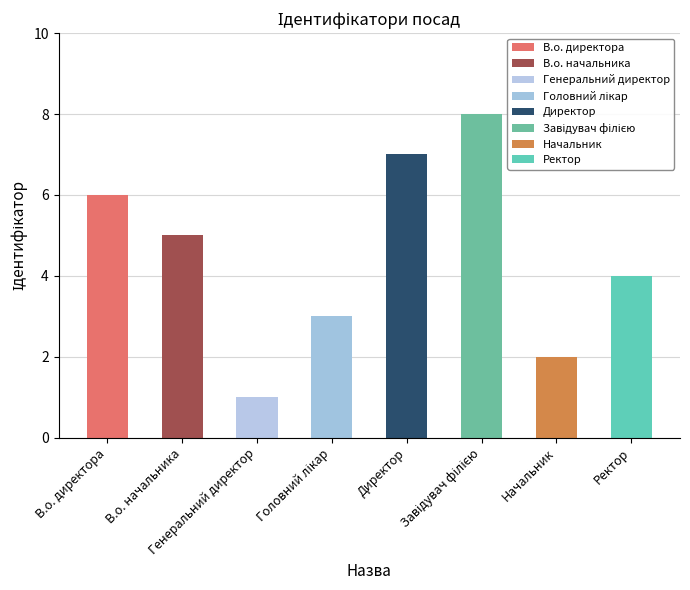

List the labels in order of value, smallest first.

Генеральний директор, Начальник, Головний лікар, Ректор, В.о. начальника, В.о. директора, Директор, Завідувач філією